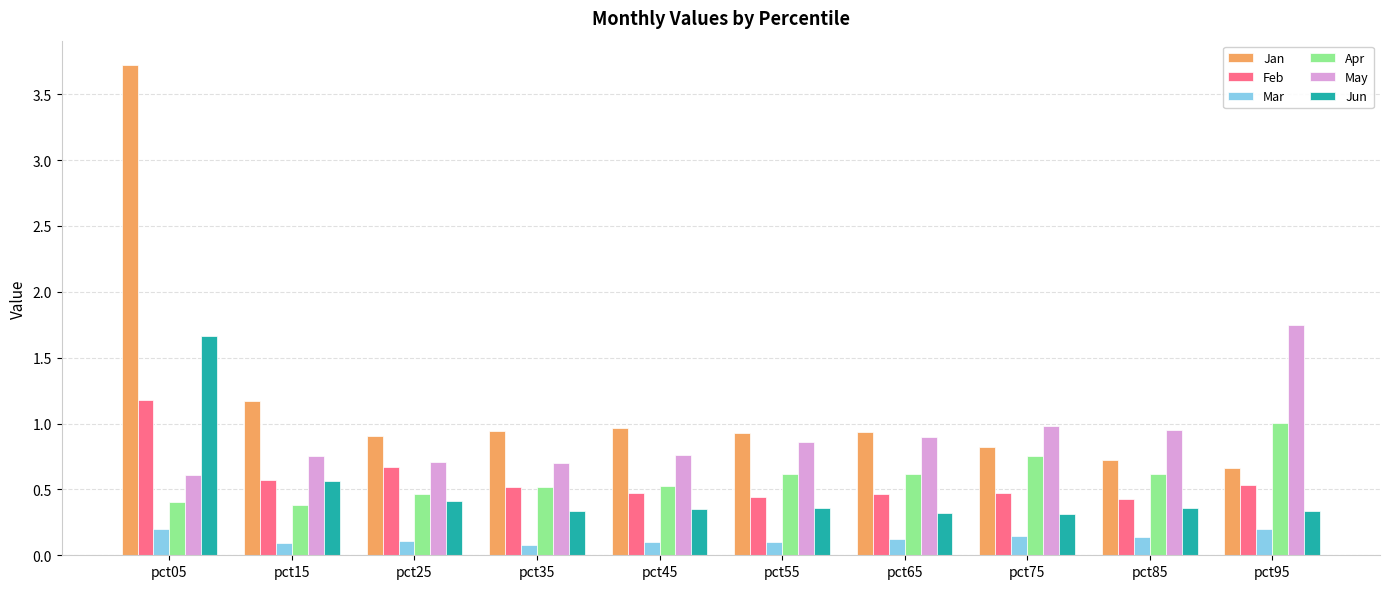

At pct05, list the series in order from largest to smallest.

Jan, Jun, Feb, May, Apr, Mar